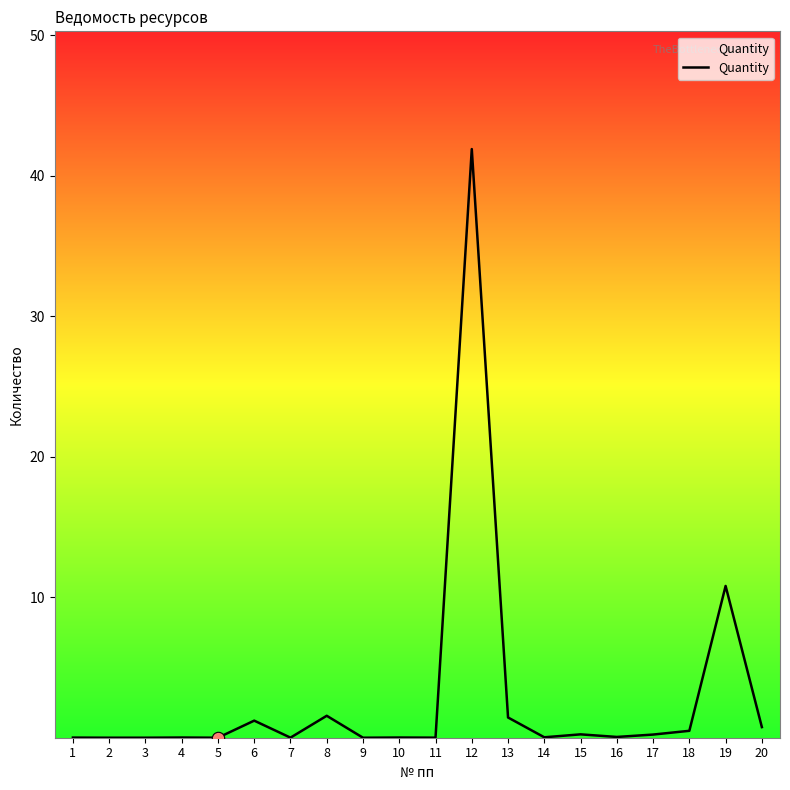

What is the change in value from 7 to 8?

+1.6